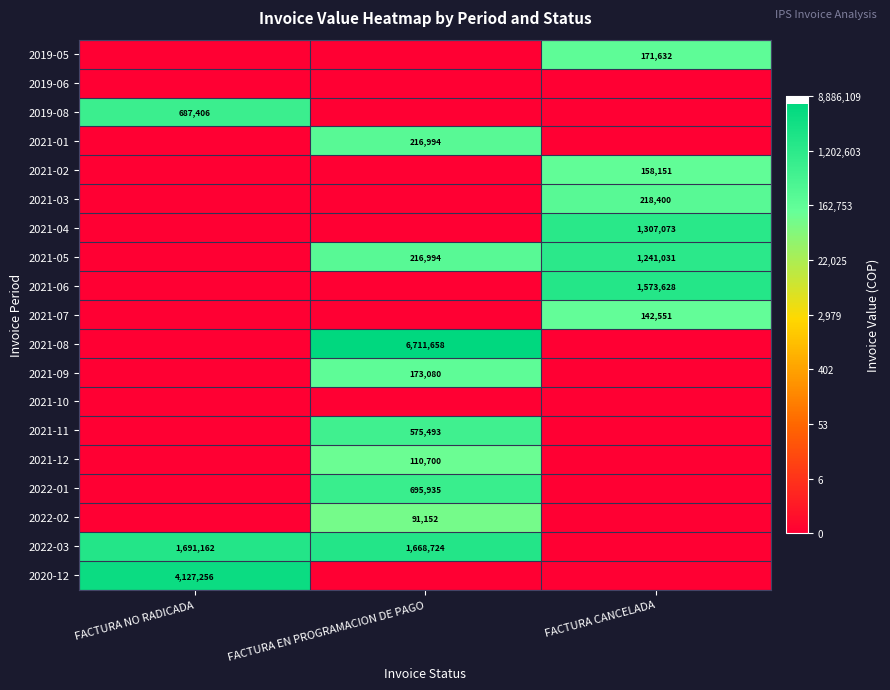

The value of 2022-03 at FACTURA EN PROGRAMACION DE PAGO is 1668724. True or false?

True